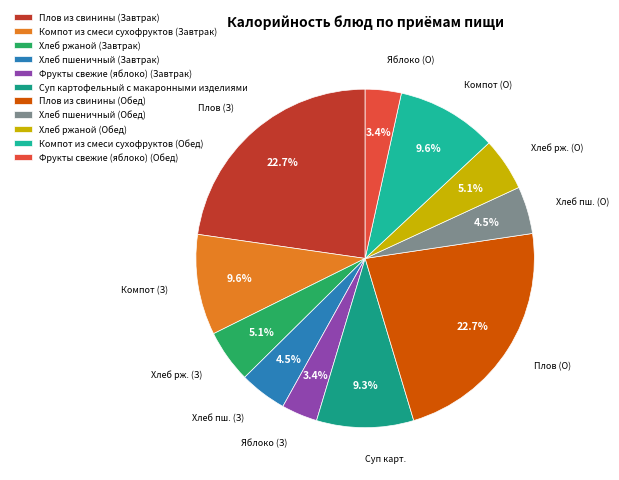

Which category has the smallest portion of the pie?

Фрукты свежие (яблоко) (Завтрак)